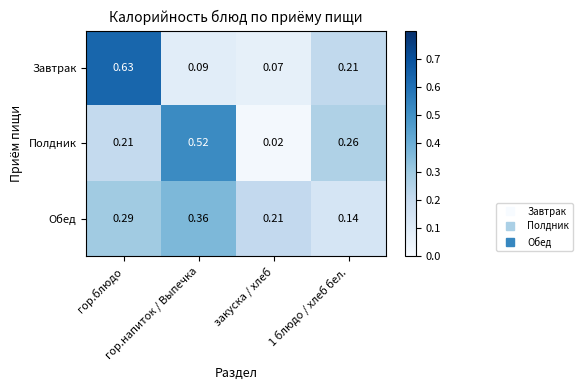

At how many categories does at least one series exceed 0?

4